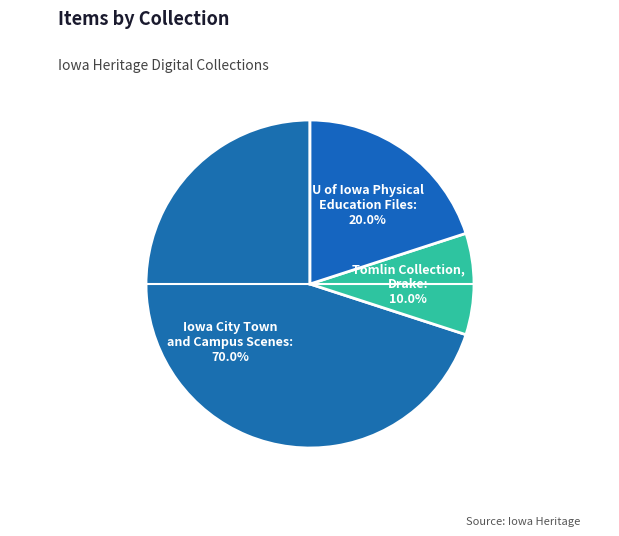

How many segments does this pie chart have?

3